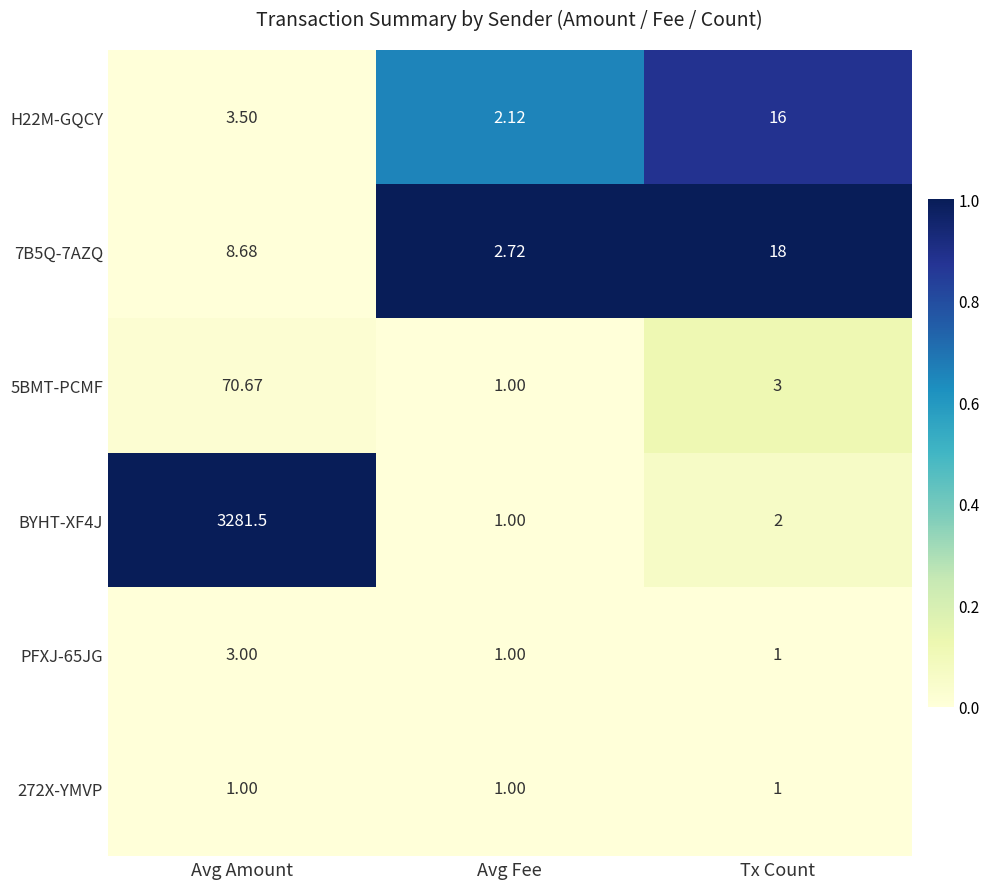

Where is BYHT-XF4J nearest to the value 1641?

Tx Count